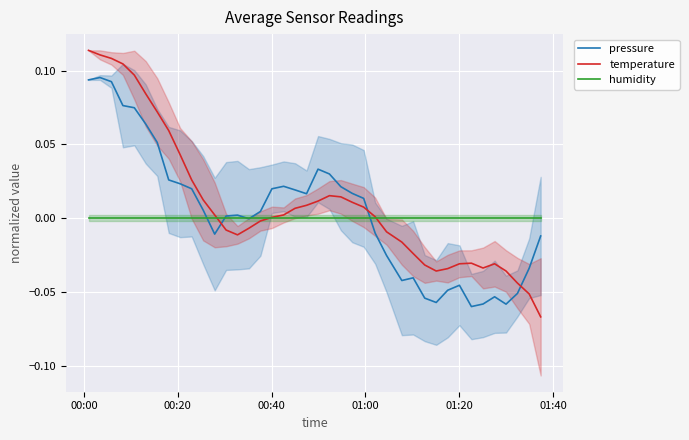

How many intersections are there between temperature and pressure?

3